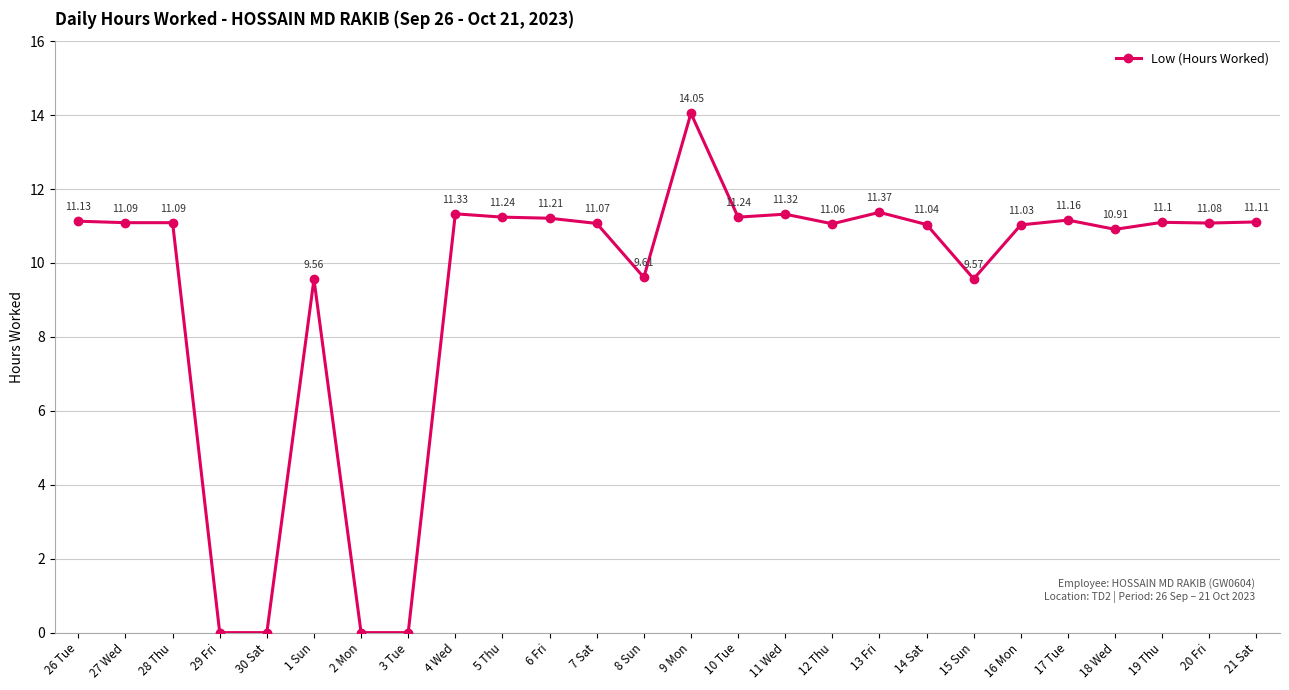

True or false: the data shows 16.6 at 11 Wed.

False